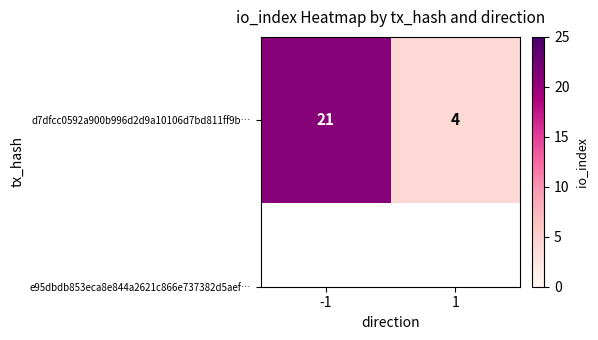

True or false: the data shows 36 at -1.

False